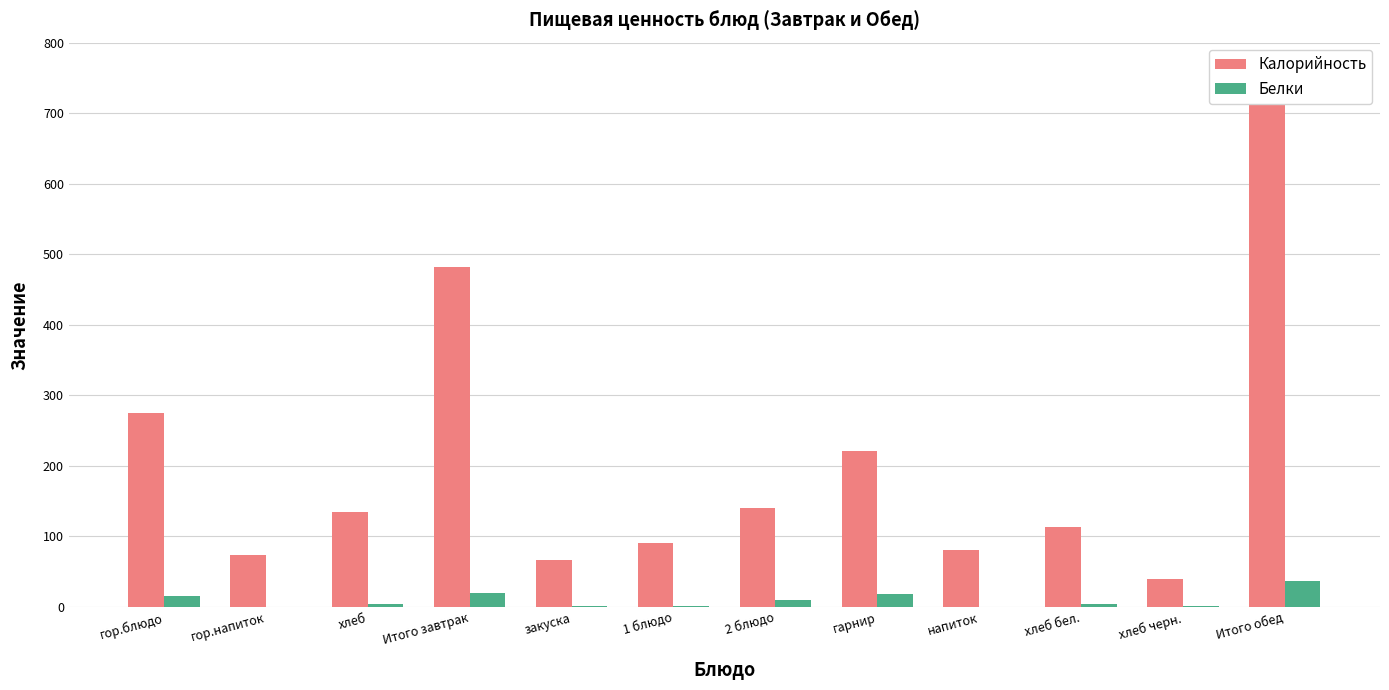

List the labels in order of Белки value, largest first.

Итого обед, Итого завтрак, гарнир, гор.блюдо, 2 блюдо, хлеб, хлеб бел., 1 блюдо, хлеб черн., закуска, напиток, гор.напиток